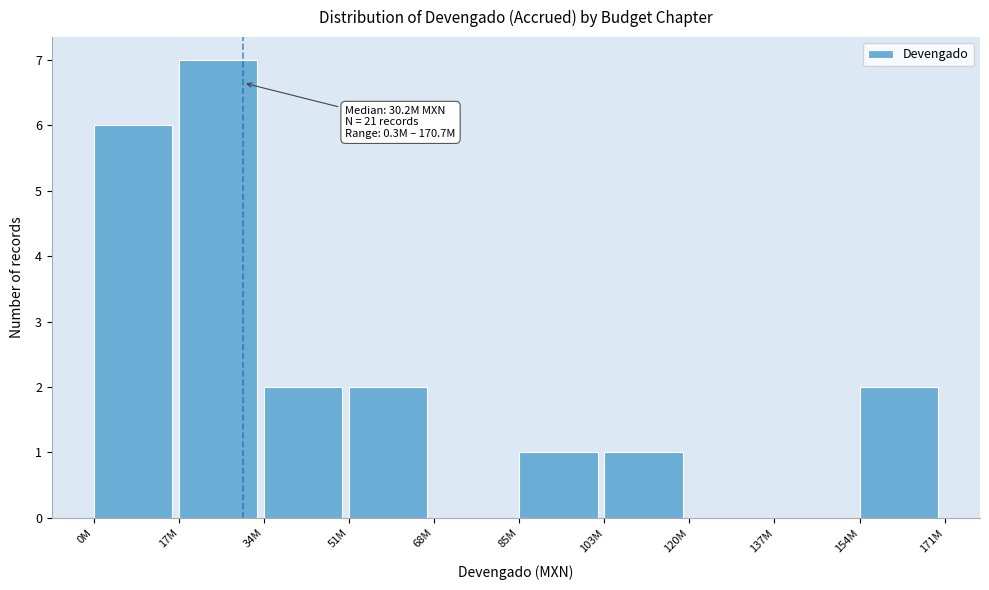

Reading left to right, extract all data points from this chart.

0M=6	17M=7	34M=2	51M=2	68M=0	85M=1	103M=1	120M=0	137M=0	154M=2